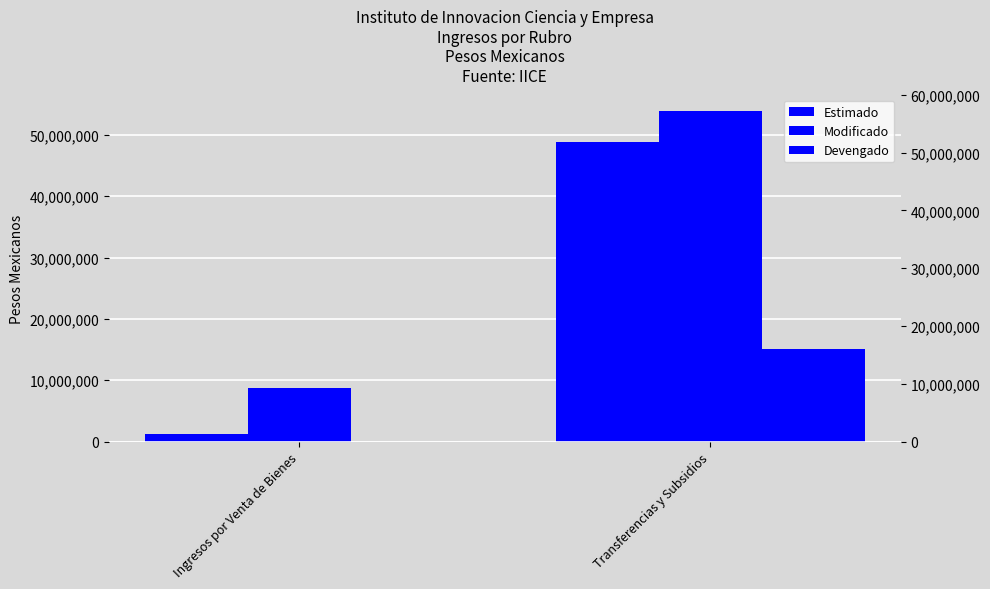

Reading left to right, list all the values displayed in this chart.

Estimado: 1264180	48873870
Modificado: 8664943	53835046
Devengado: 0	15028247